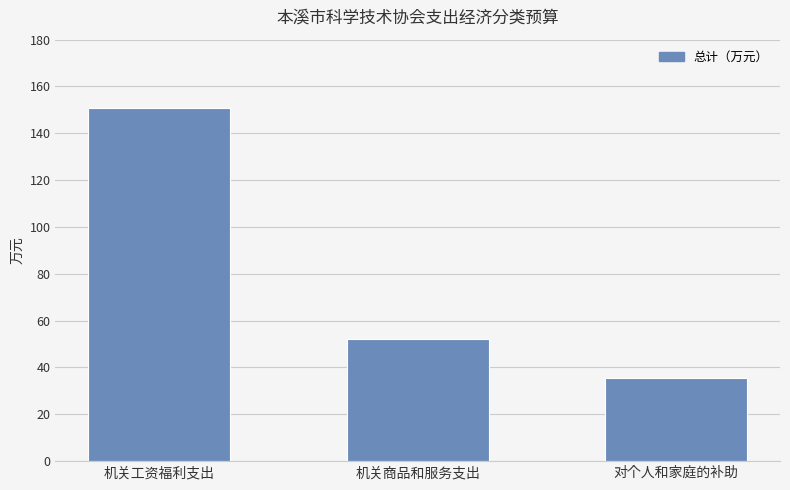

What is the label of the 1st bar from the right?

对个人和家庭的补助